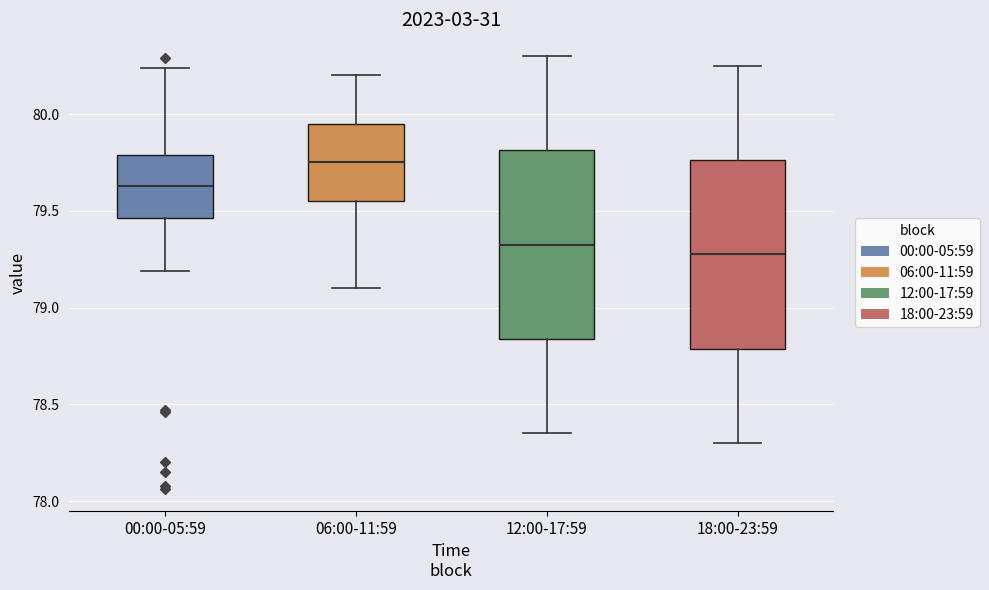

Reading left to right, transcribe this box plot: for each box, give where its median line is, the range the box spans, and where its two whiskers end, as read against the y-axis. The values are not printed on the chart, so give them approximately, as read against the axis.

00:00-05:59: median 79.65, box 79.45 to 79.80, whiskers 79.20 to 80.25
06:00-11:59: median 79.75, box 79.55 to 79.95, whiskers 79.10 to 80.20
12:00-17:59: median 79.35, box 78.85 to 79.80, whiskers 78.35 to 80.30
18:00-23:59: median 79.30, box 78.80 to 79.75, whiskers 78.30 to 80.25